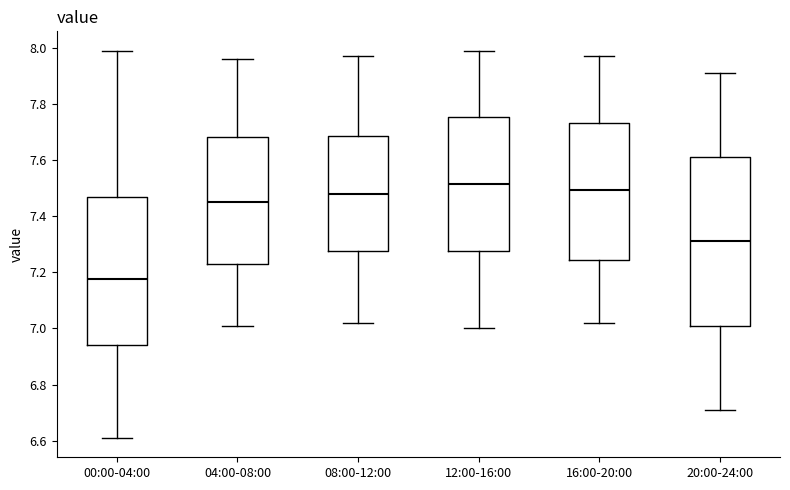

Where does the lower whisker of the box for 08:00-12:00 end on the y-axis? The values are not printed on the chart, so give them approximately, as read against the axis.

7.02